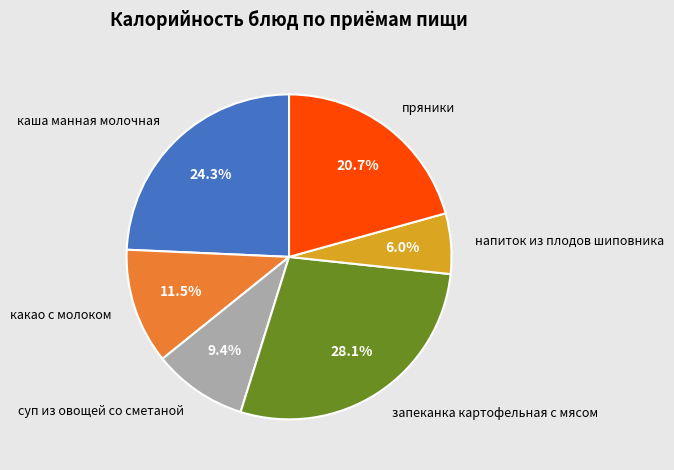

What is the smallest slice in the pie chart?

напиток из плодов шиповника